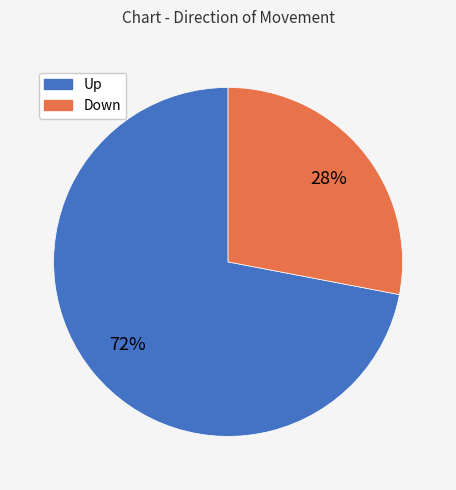

To the nearest percent, what is the average slice percentage?

50%